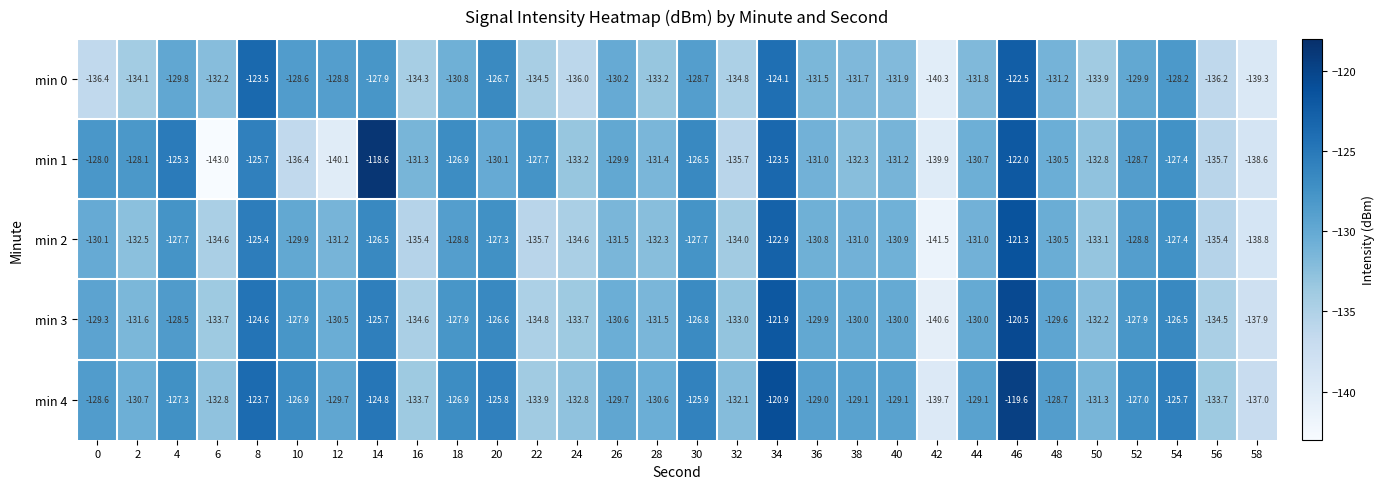

What is the total value across all series at 28?

-659.0